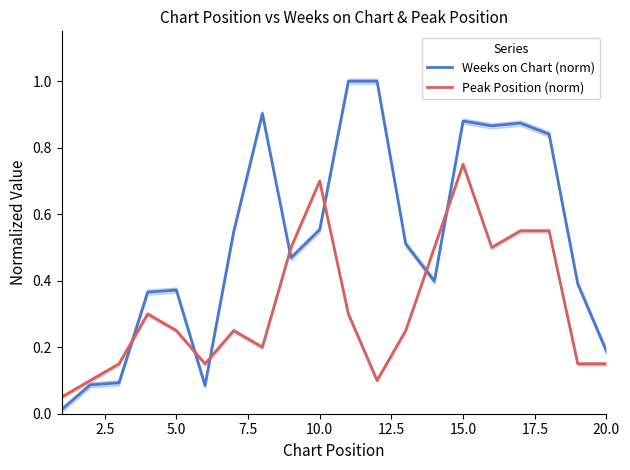

What is the lowest value of the Peak Position (norm) series?

0.1